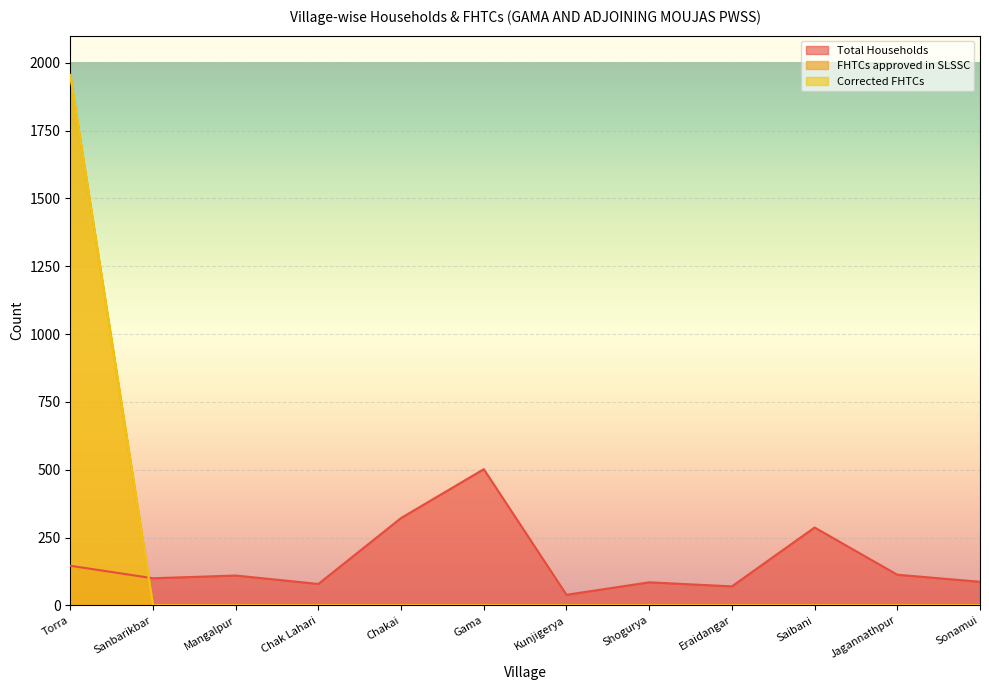

Which series has the widest spread of values?

FHTCs approved in SLSSC